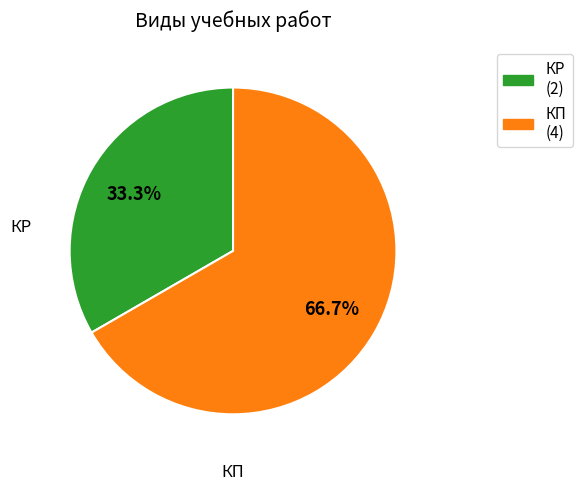

To the nearest percent, what is the difference between the largest and smallest slice percentages?

33%